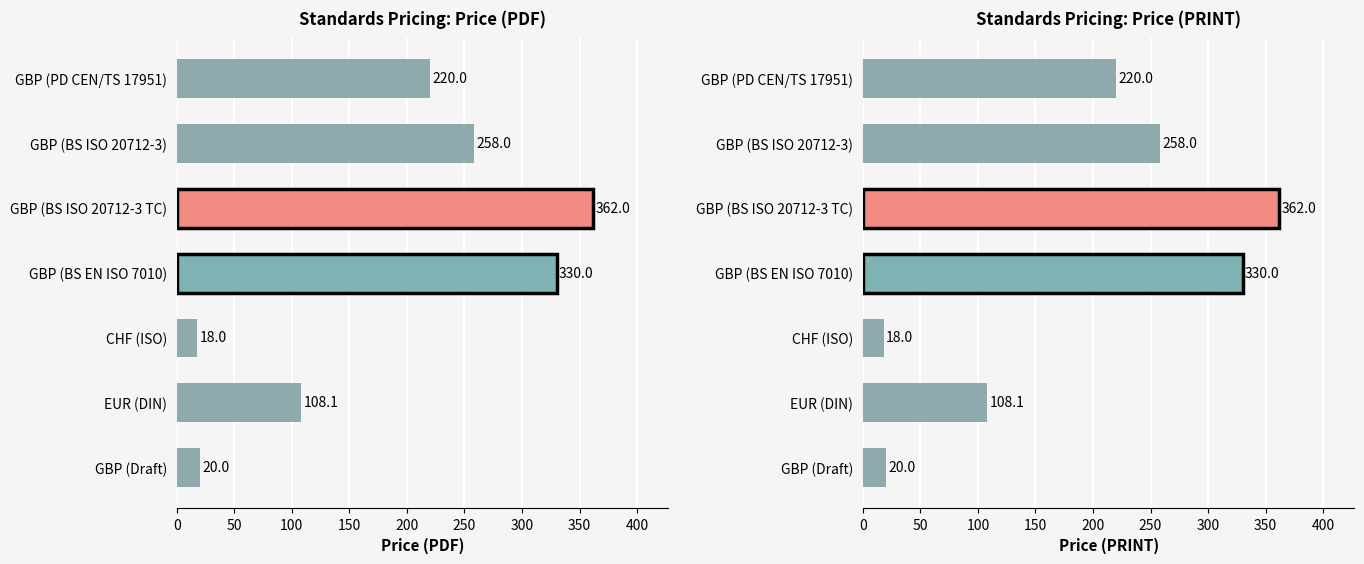

Which series has the largest range (max minus min)?

Price (PDF)